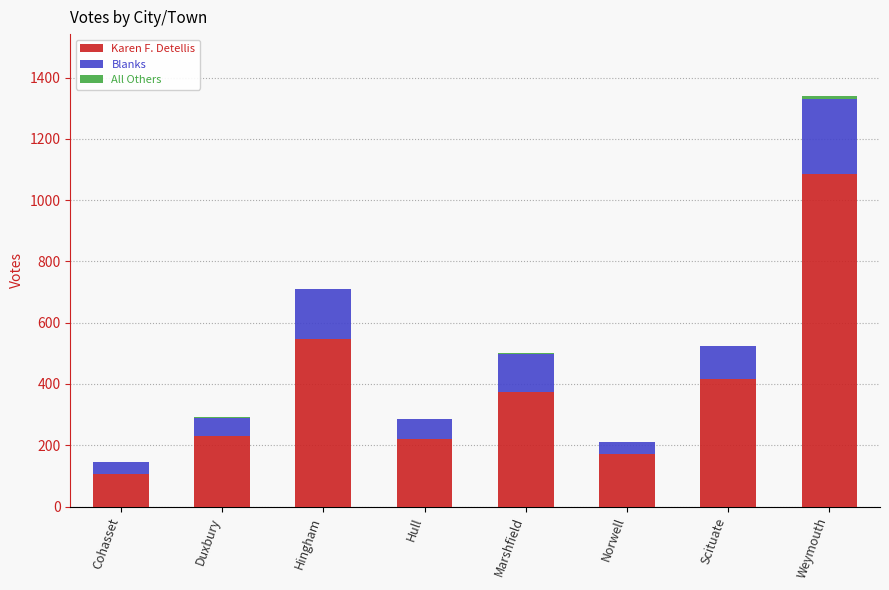

At which category is the sum across all series the highest?

Weymouth